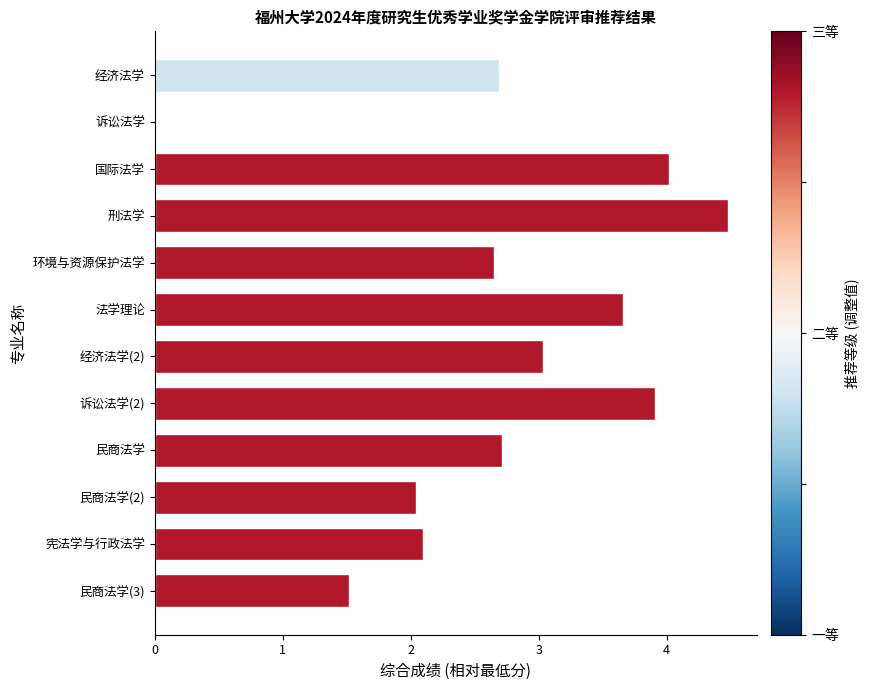

How many values exceed 2?

10